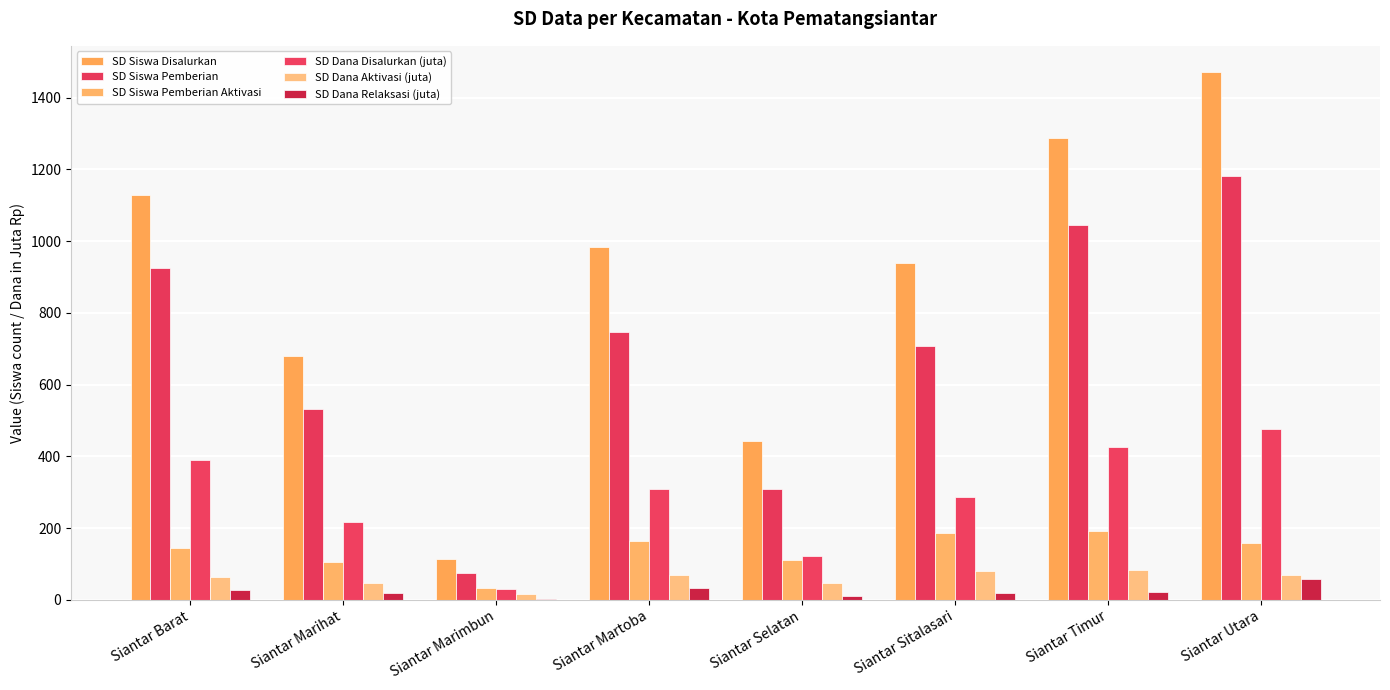

What is the difference between the SD Siswa Disalurkan values at Siantar Marihat and Siantar Marimbun?

566.0